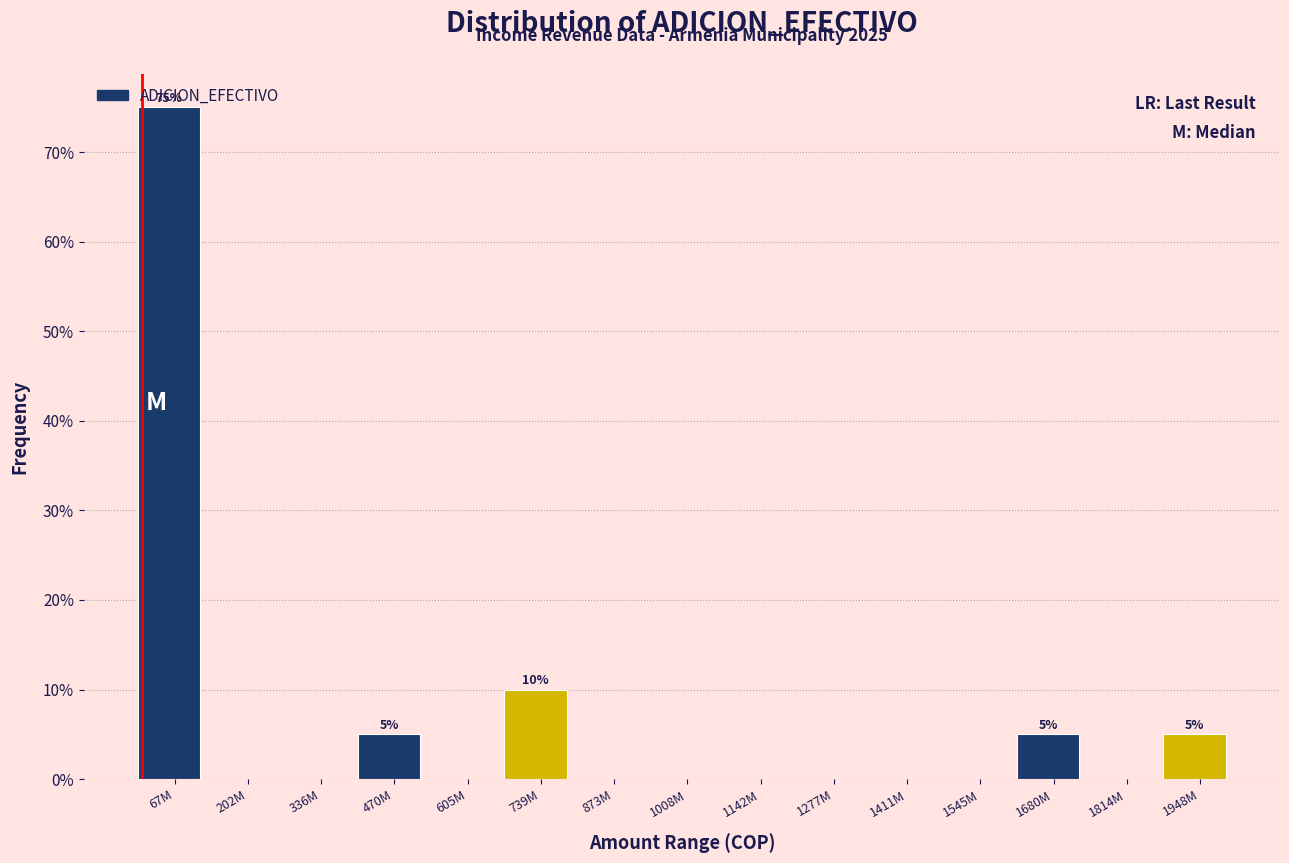

Which label corresponds to the largest value in the chart?

67M